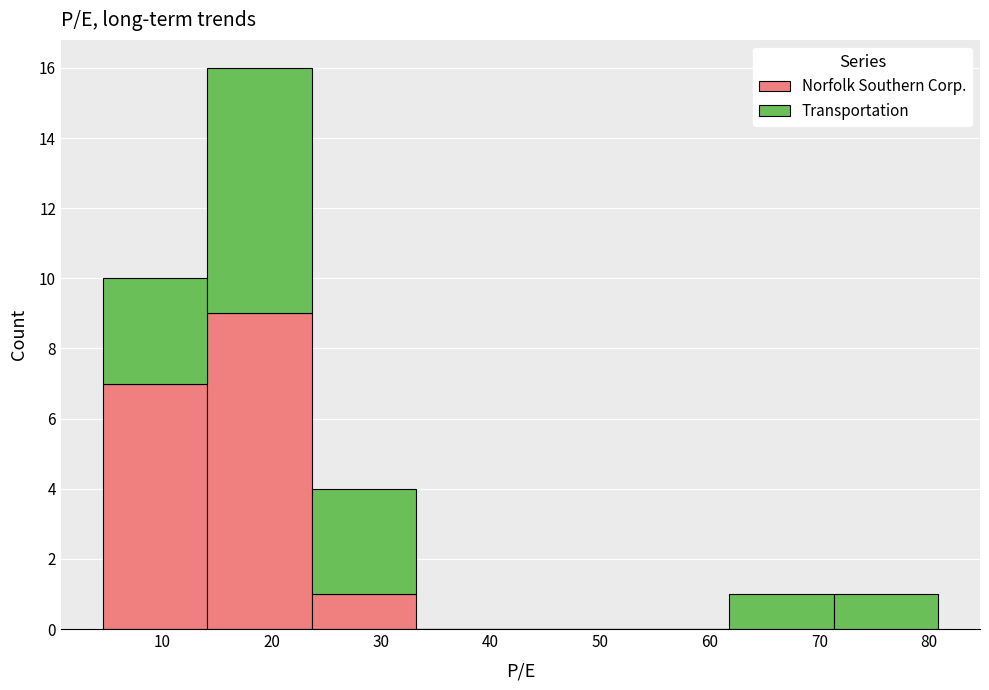

What is the total height of the stacked bar covering 62 to 71 on the x-axis? Neither the bar edges nor the heights are printed on the chart, so give them approximately, as read against the axes.

1